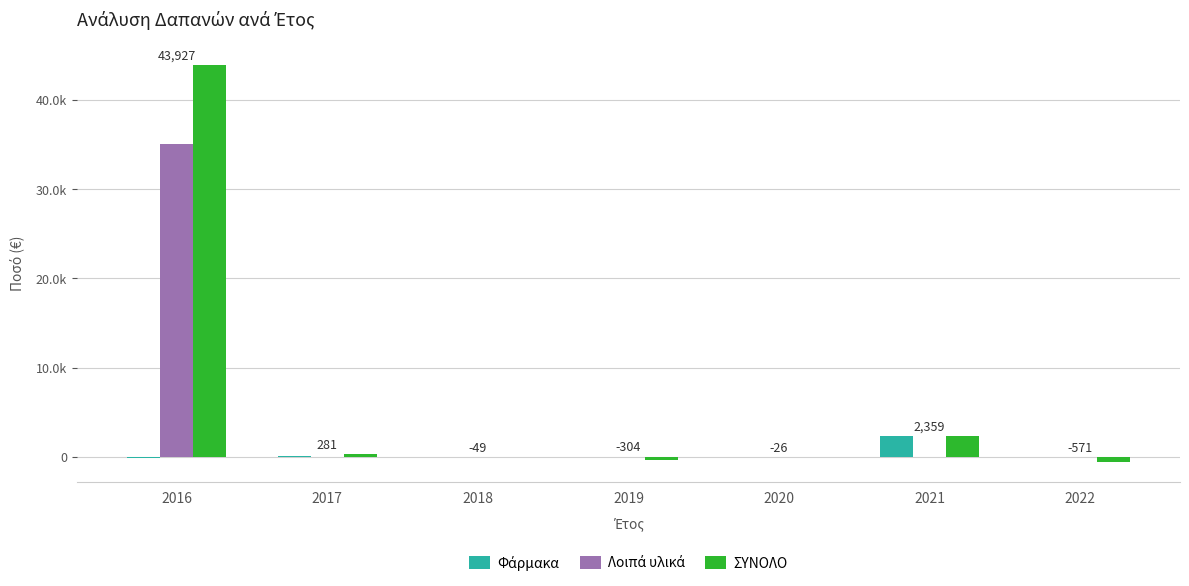

Which series has the widest spread of values?

ΣΥΝΟΛΟ